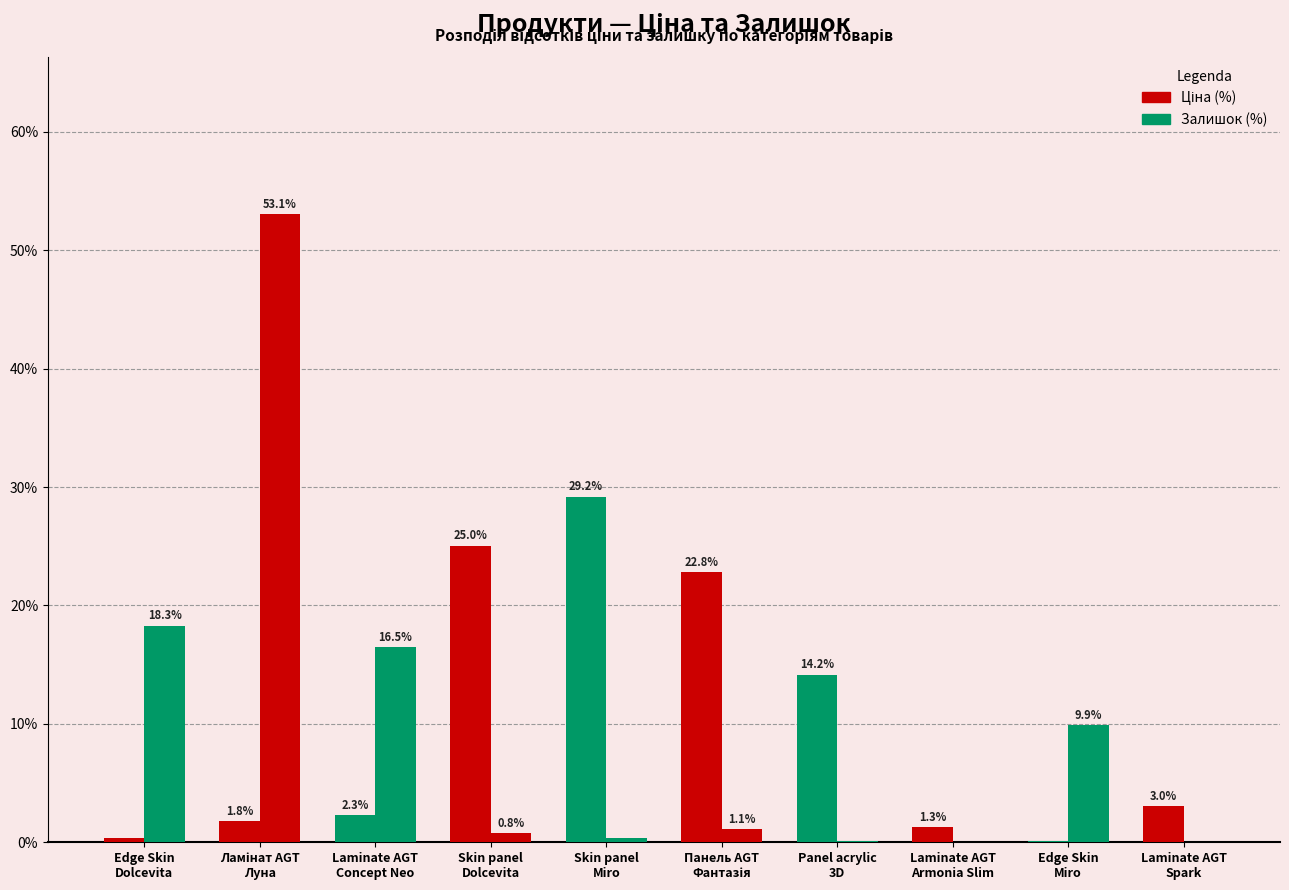

Rank the series at Laminate AGT
Armonia Slim from highest to lowest value.

Ціна (%), Залишок (%)